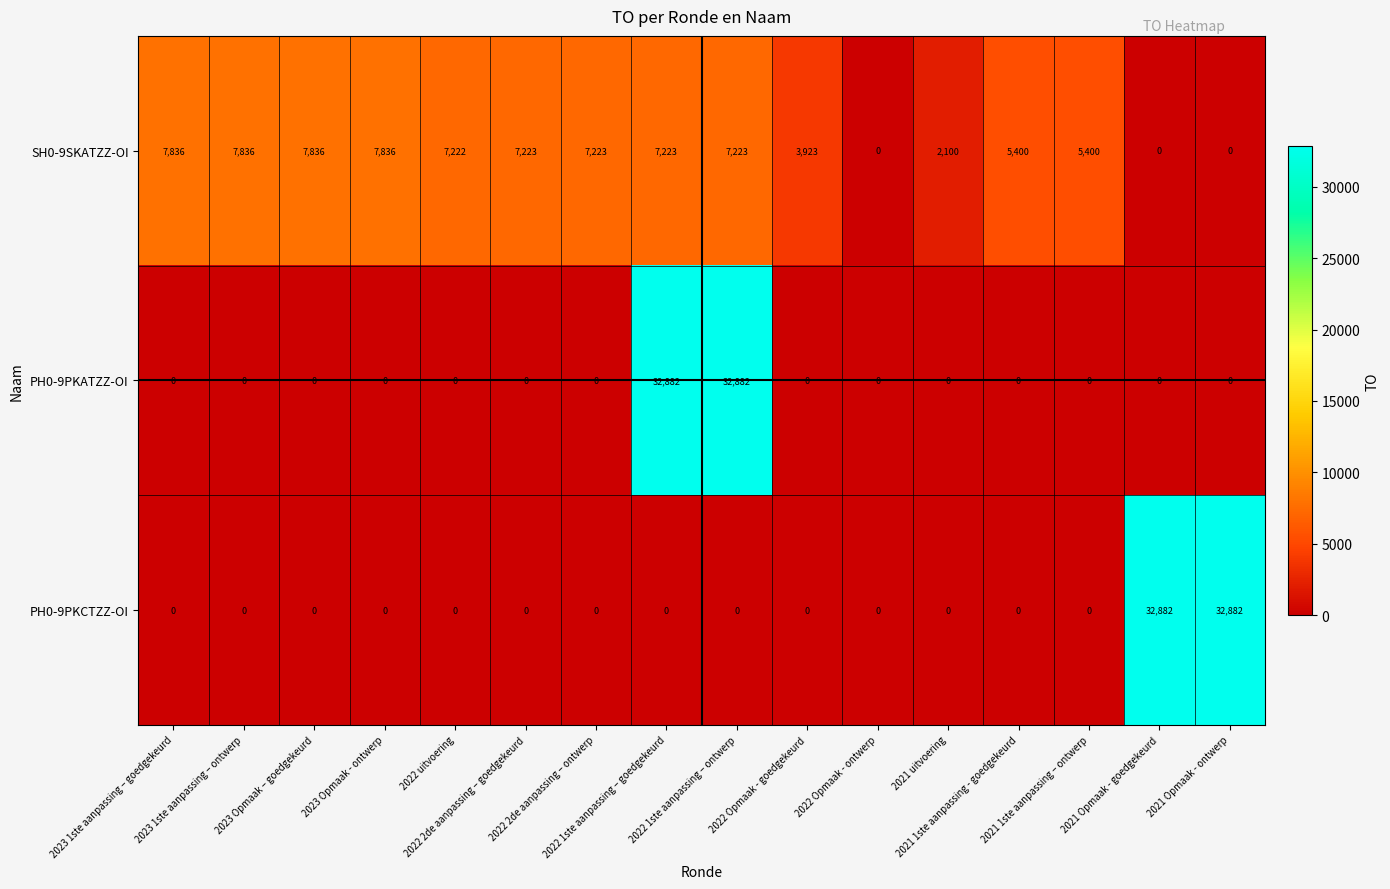

What is the difference between the maximum and second lowest values in the PH0-9PKATZZ-OI series?

32882